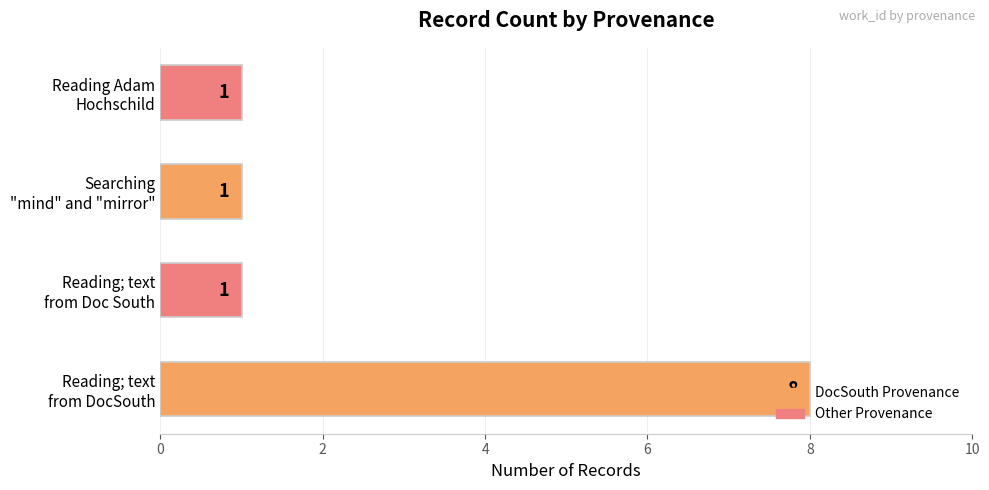

What is the sum of all values?

11